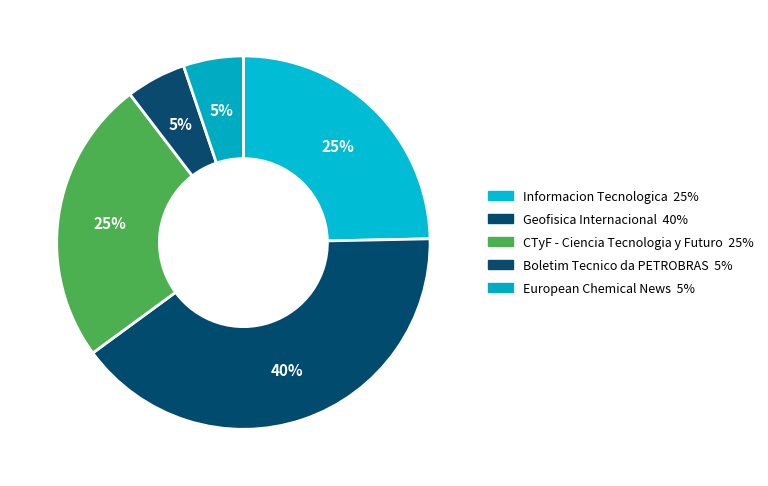

Is there any slice that represents more than half of the pie?

No